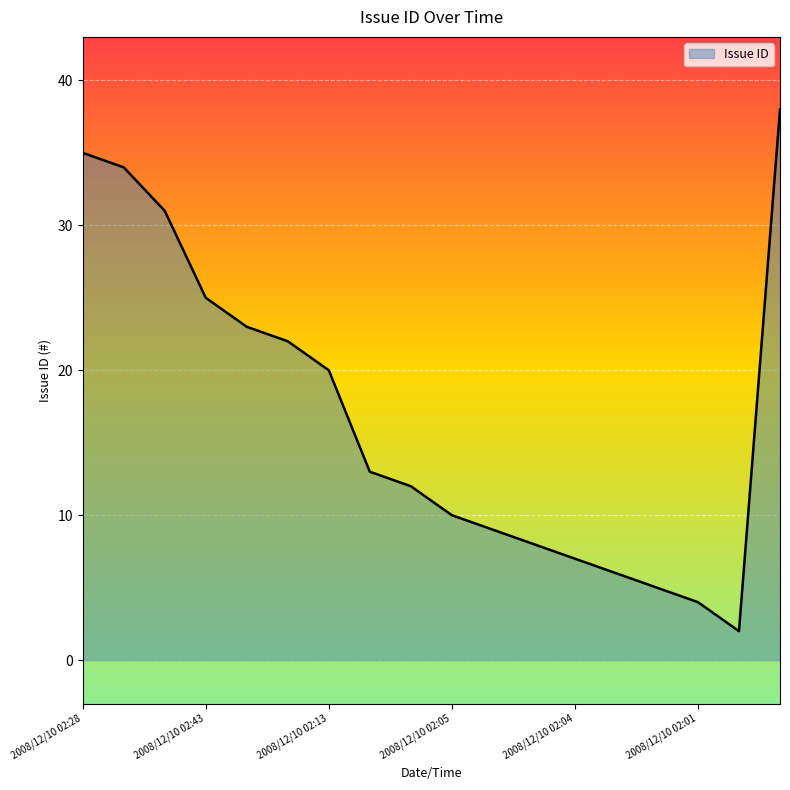

What is the greatest value displayed?

38